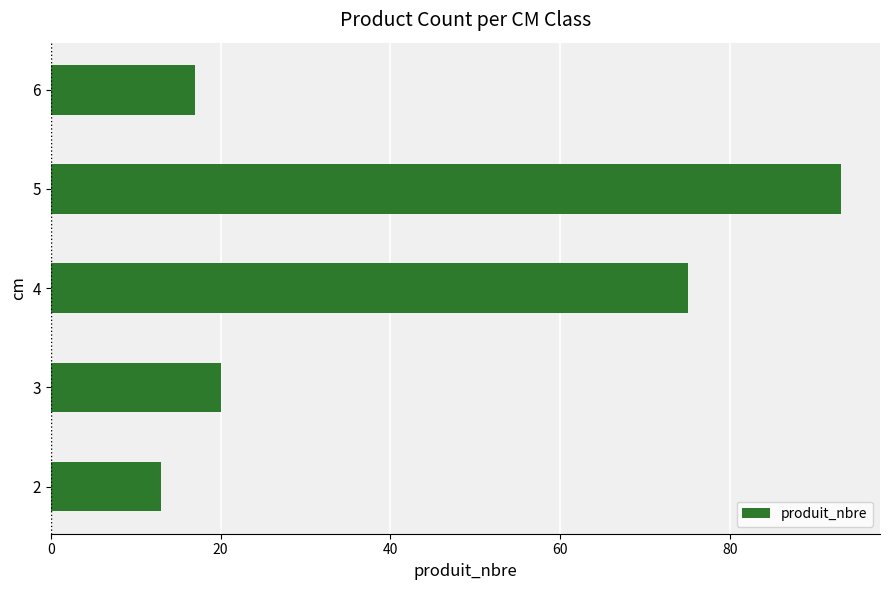

Where is the data nearest to the value 53?

4